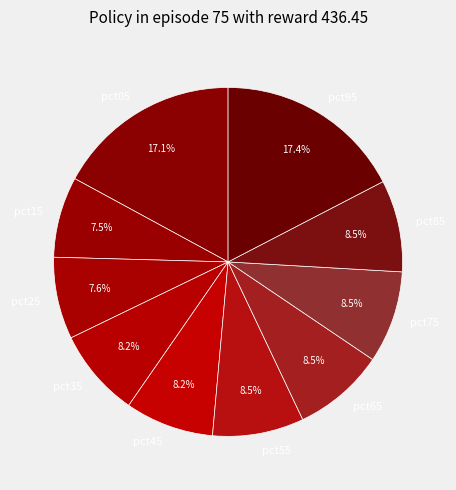

What percentage is NOT represented by pct05?

82.9%